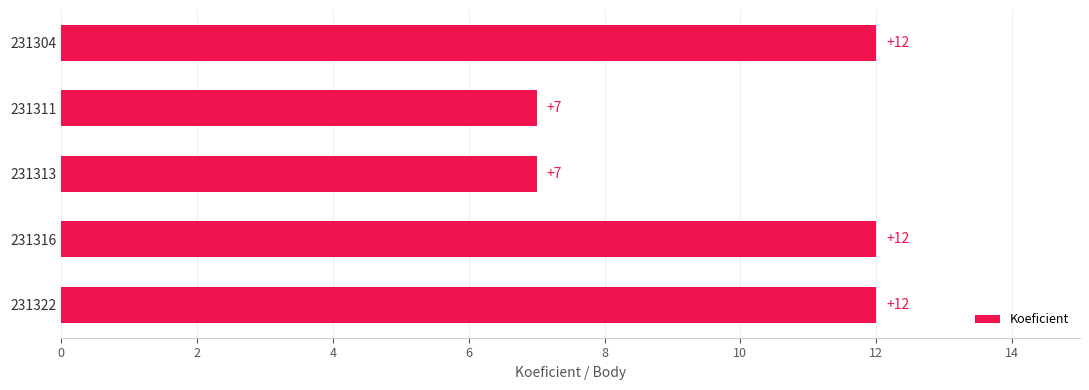

What is the value of the 2nd bar from the top?

7